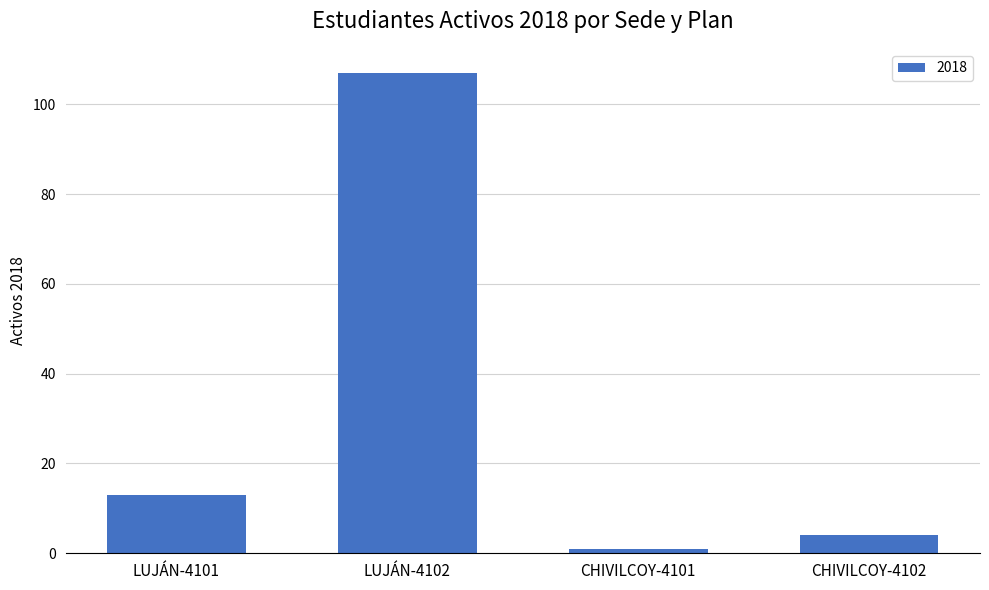

How many distinct data groups are displayed?

1